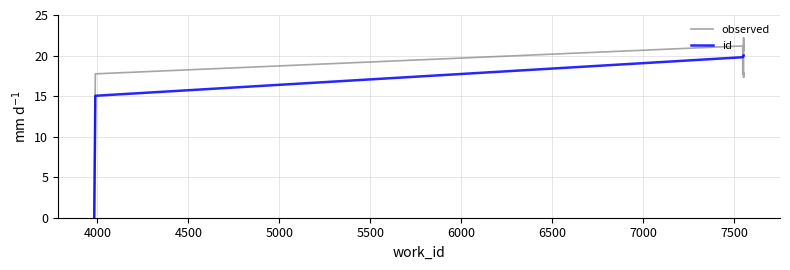

Is the value of observed at 3500 greater than the value of id at 5000?

No